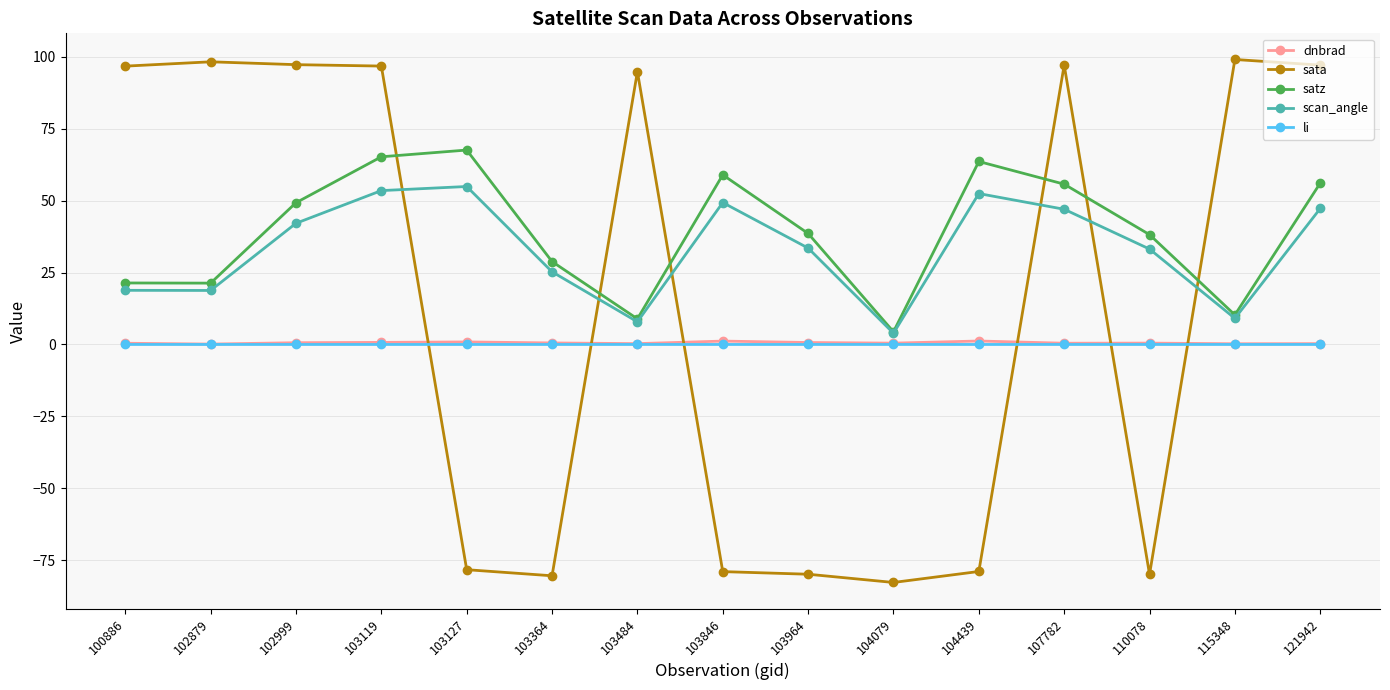

Is it true that dnbrad equals 1.2 at 104439?

True